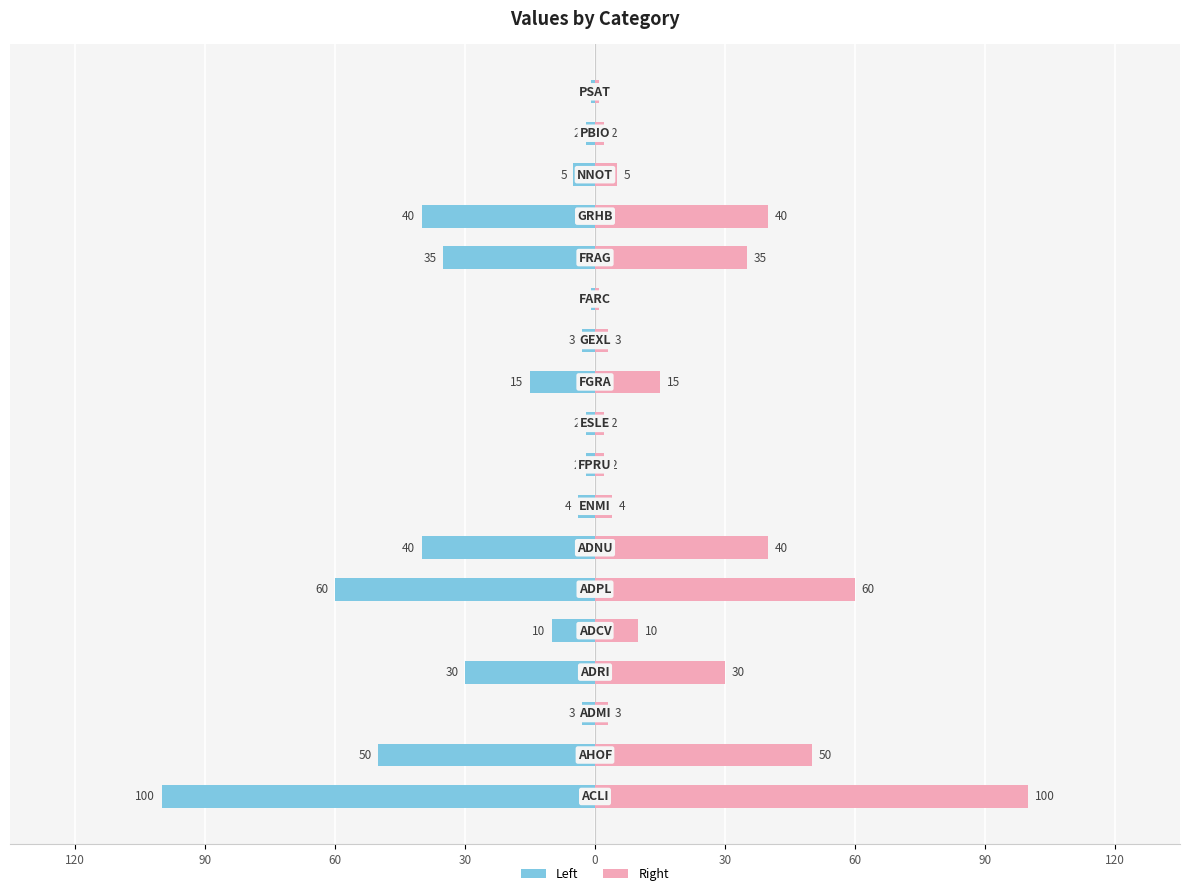

Which series has the largest total across all categories?

col_2 (right)